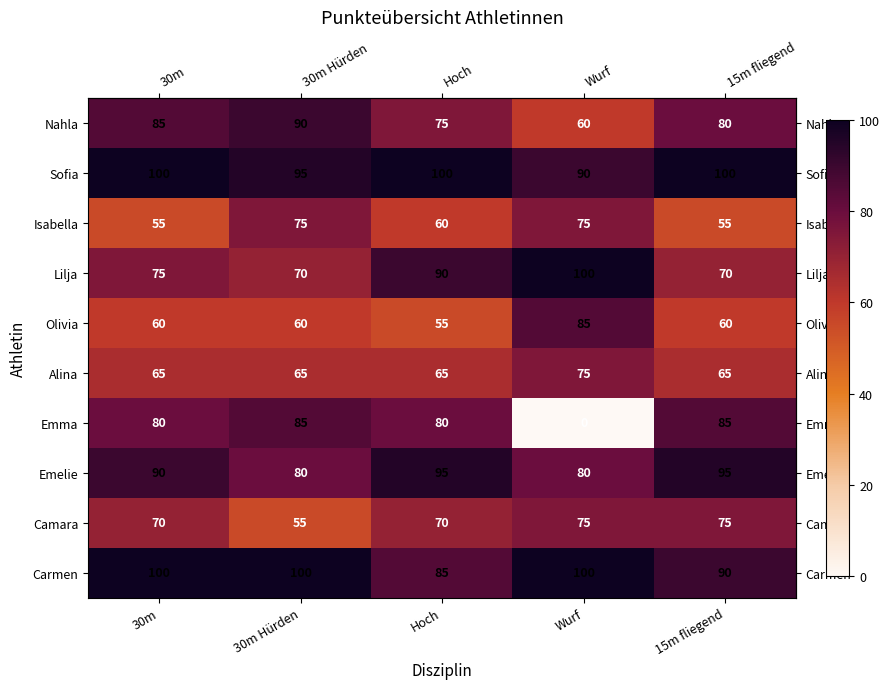

How many categories are shown in the chart?

5